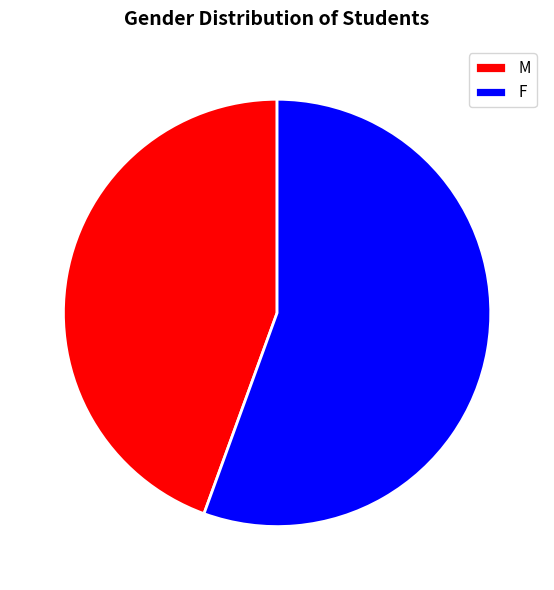

Is it true that M is 44% of the pie?

True